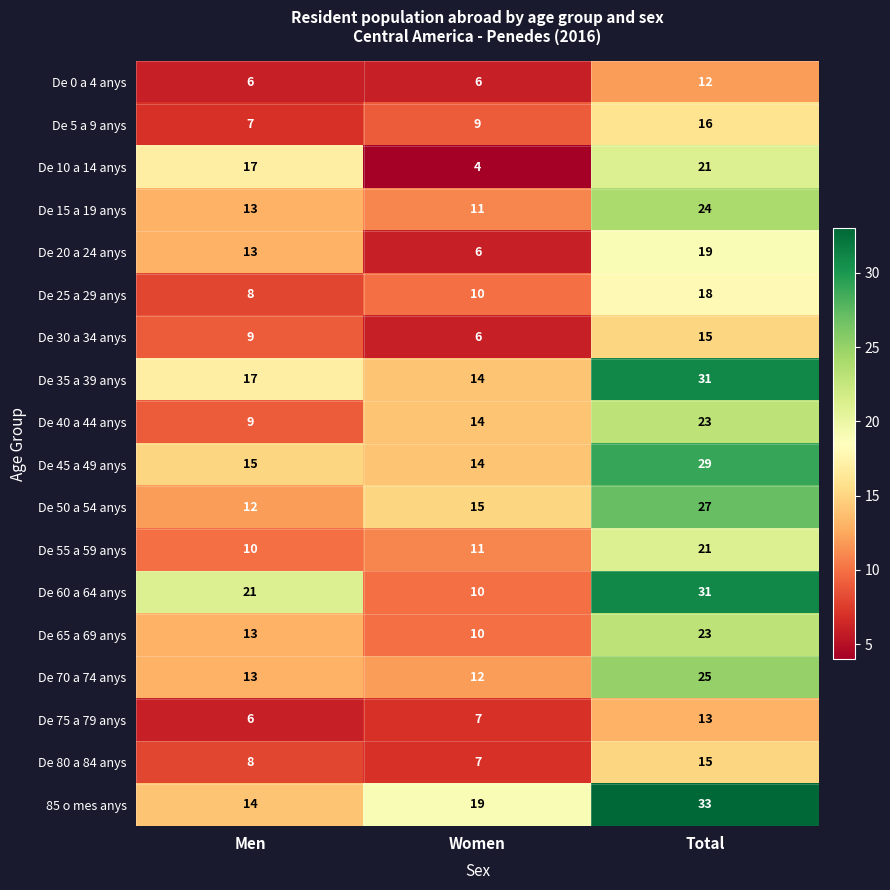

What is the sum of all De 15 a 19 anys values?

48